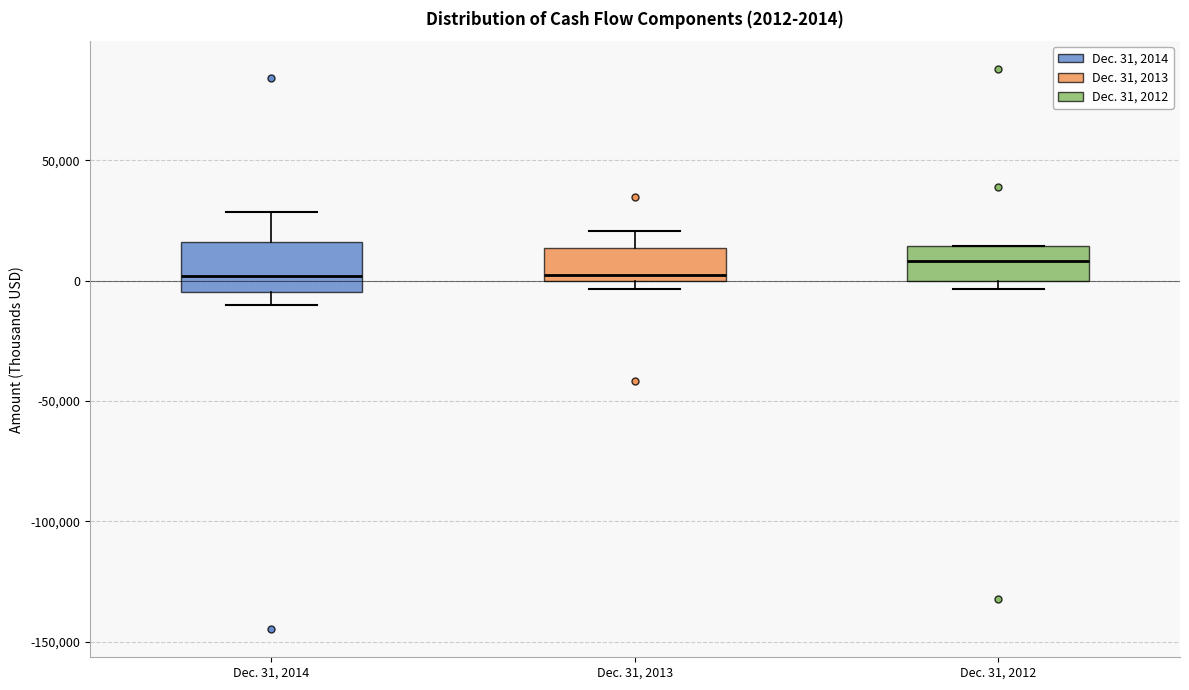

Which box is the tallest, from its lower edge to its upper edge?

Dec. 31, 2014